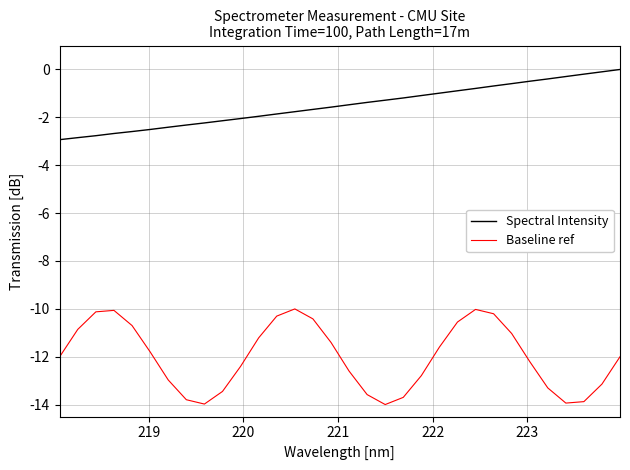

List the series in order of their peak value, lowest first.

Baseline ref, Spectral Intensity